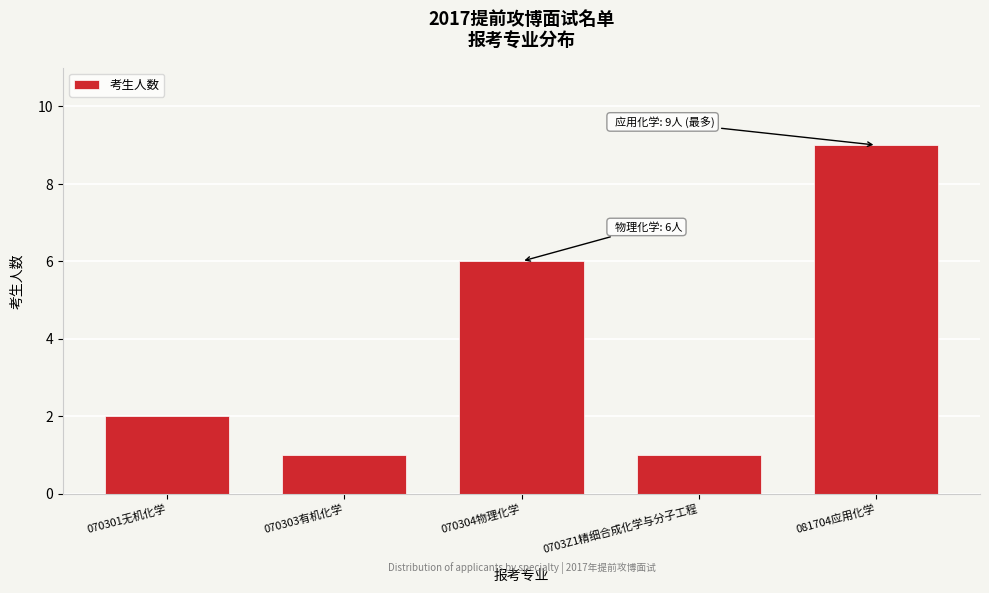

Reading left to right, transcribe all the data shown in this chart.

2	1	6	1	9